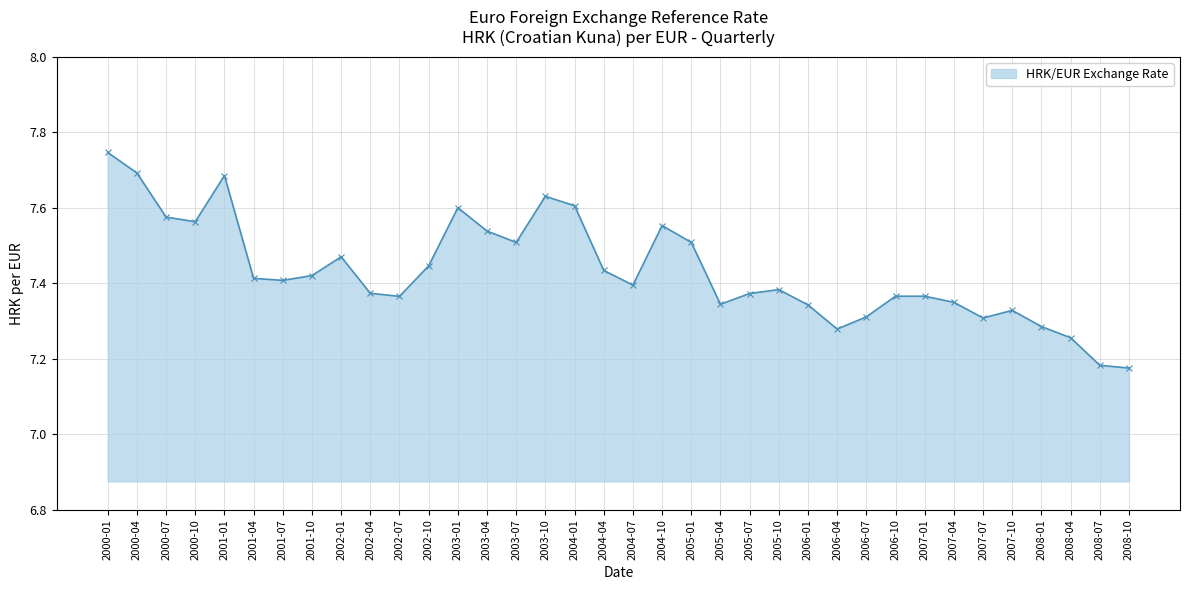

How many values are between 7 and 8?

36